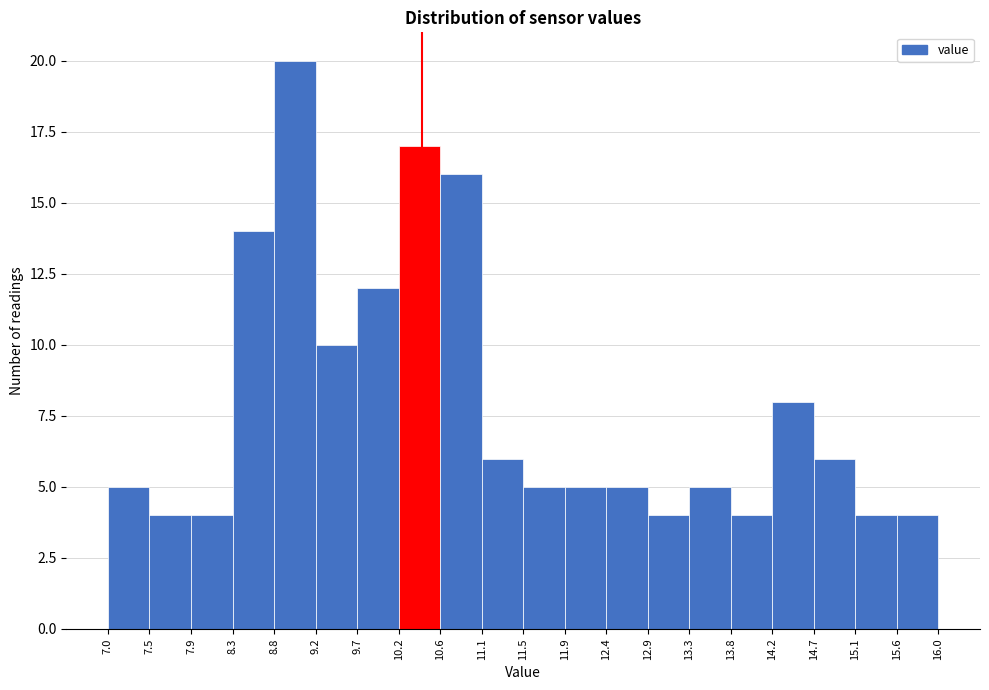

Which range on the x-axis has the tallest bar?

8.8 to 9.2